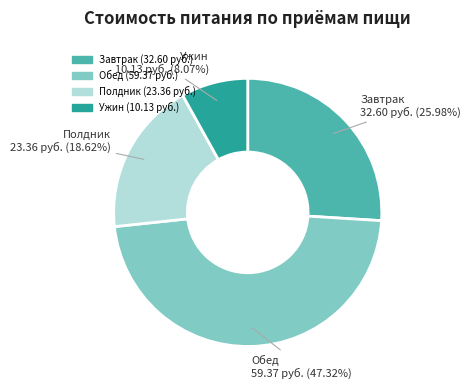

To the nearest percent, what portion does Ужин represent?

8%